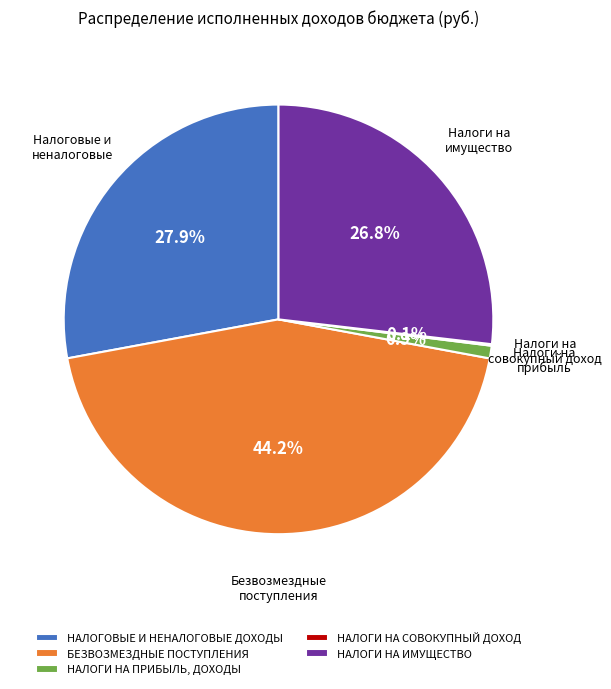

Is there a majority slice in this chart?

No